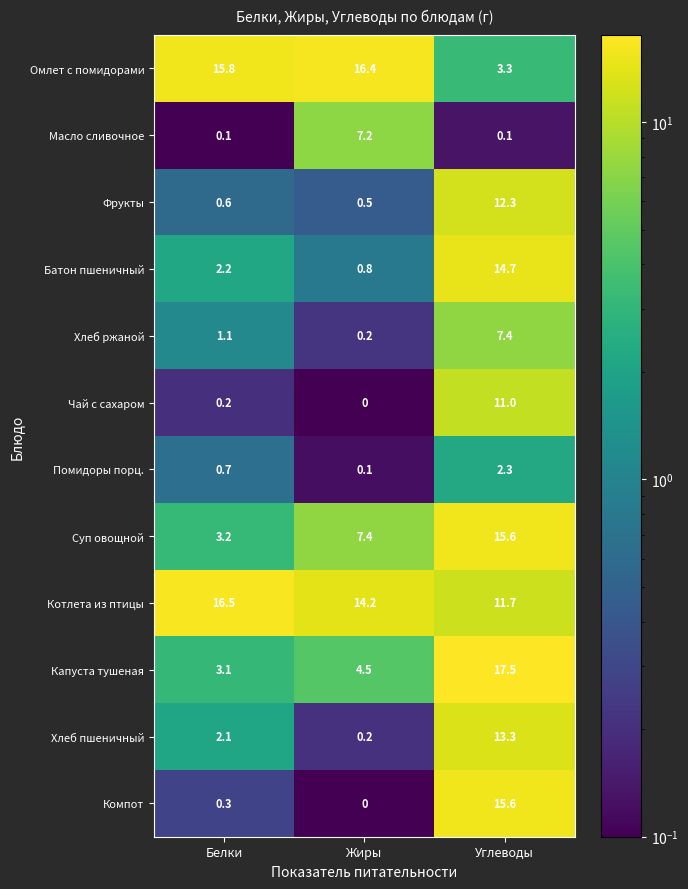

Which series changed the most between Белки and Углеводы?

Компот